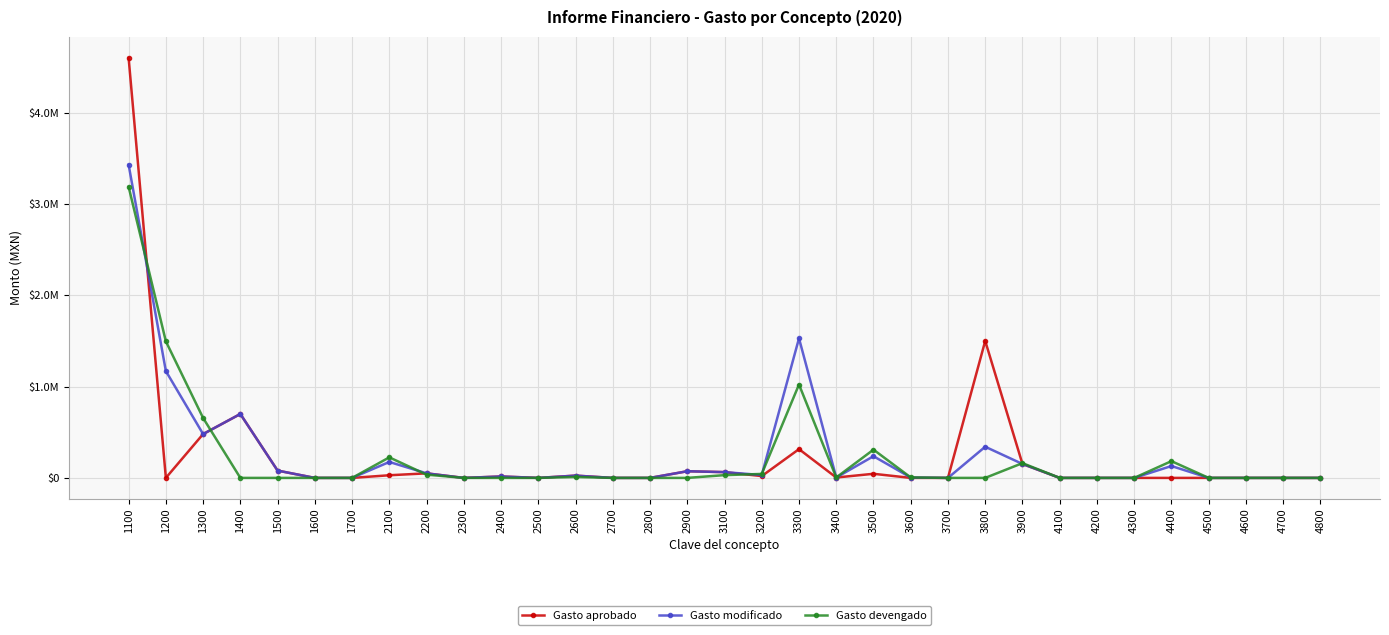

List the series in order of their overall mean, highest first.

Gasto modificado, Gasto aprobado, Gasto devengado